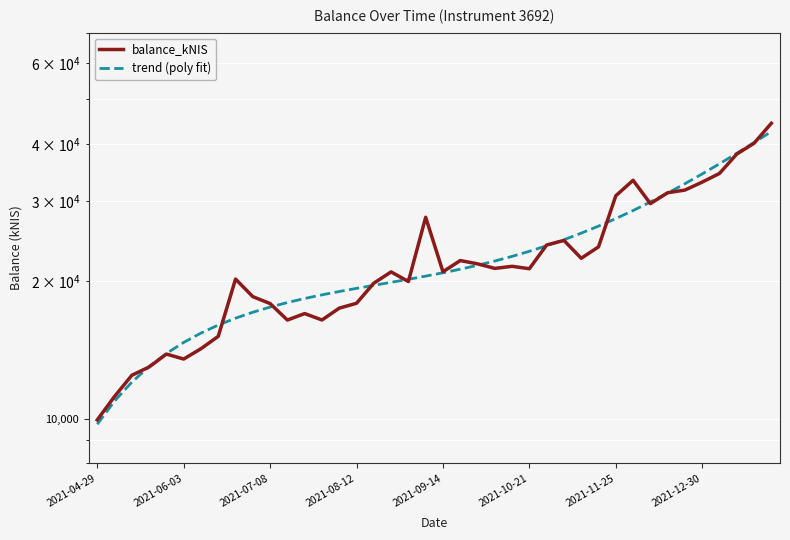

At which category does the chart reach its minimum across all series?

2021-04-29